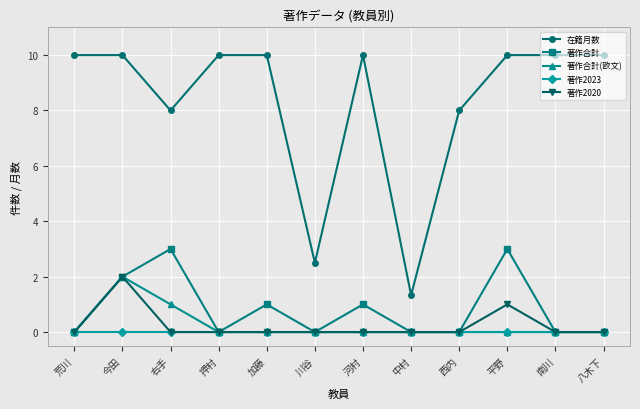

True or false: 在籍月数 has a value of 10.0 at 押村.

True